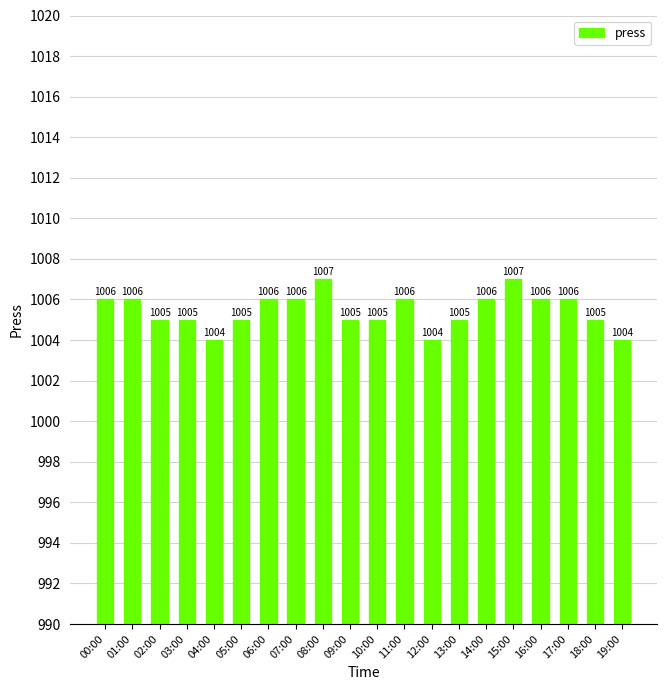

The chart shows a value of 426 at 06:00. True or false?

False